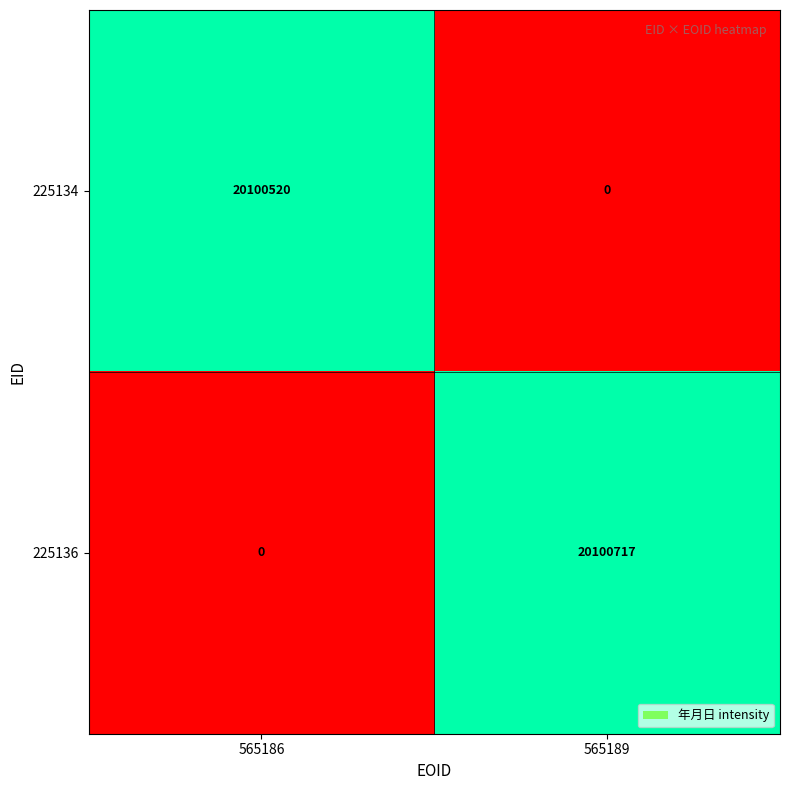

List the series in order of their overall mean, highest first.

225136, 225134